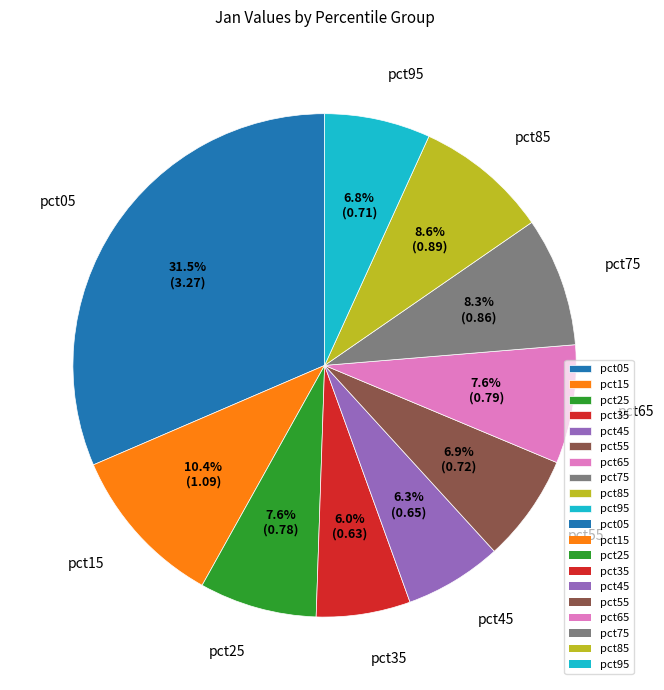

Between pct15 and pct25, which is larger?

pct15